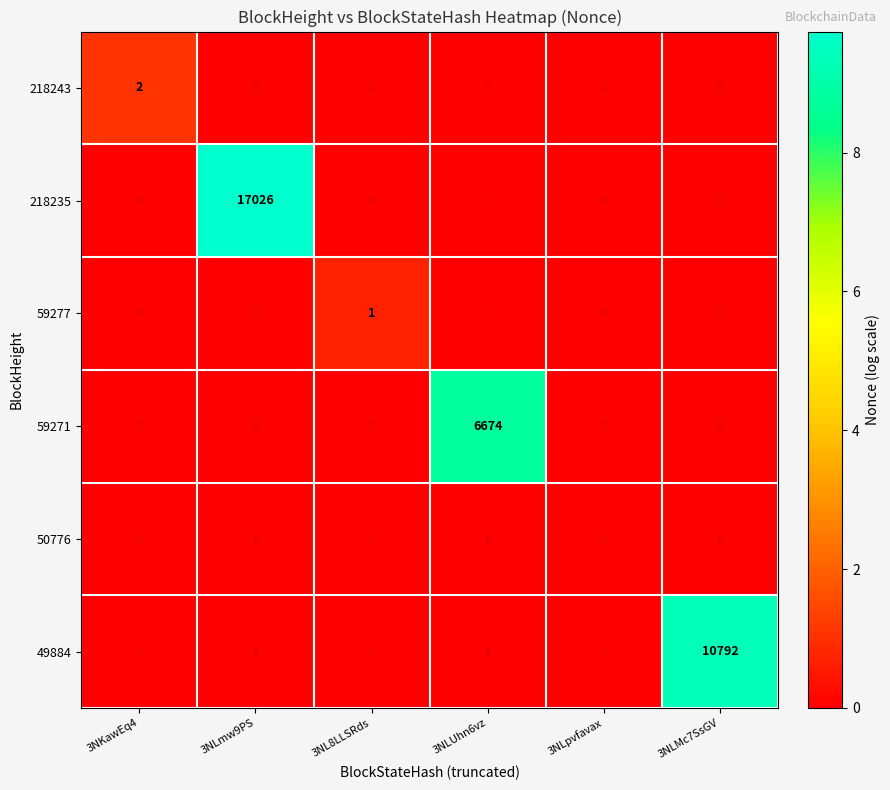

Which series has the largest range (max minus min)?

218235